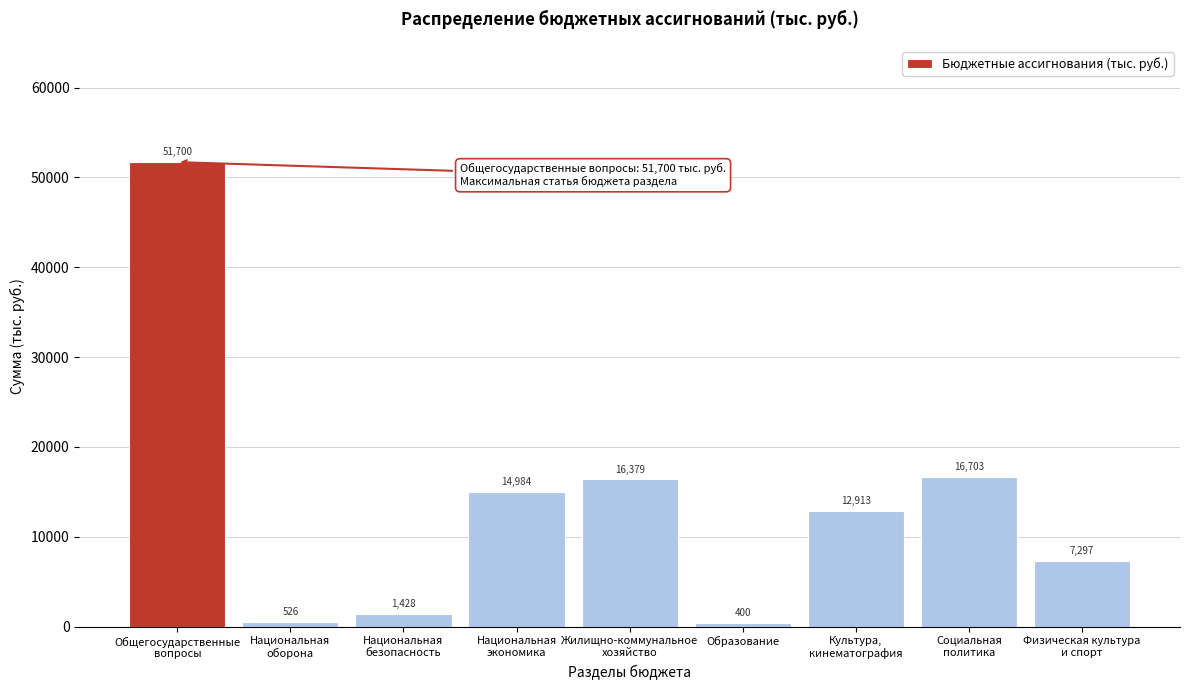

Reading left to right, extract all data points from this chart.

51700	526	1428	14984	16379	400	12913	16703	7297